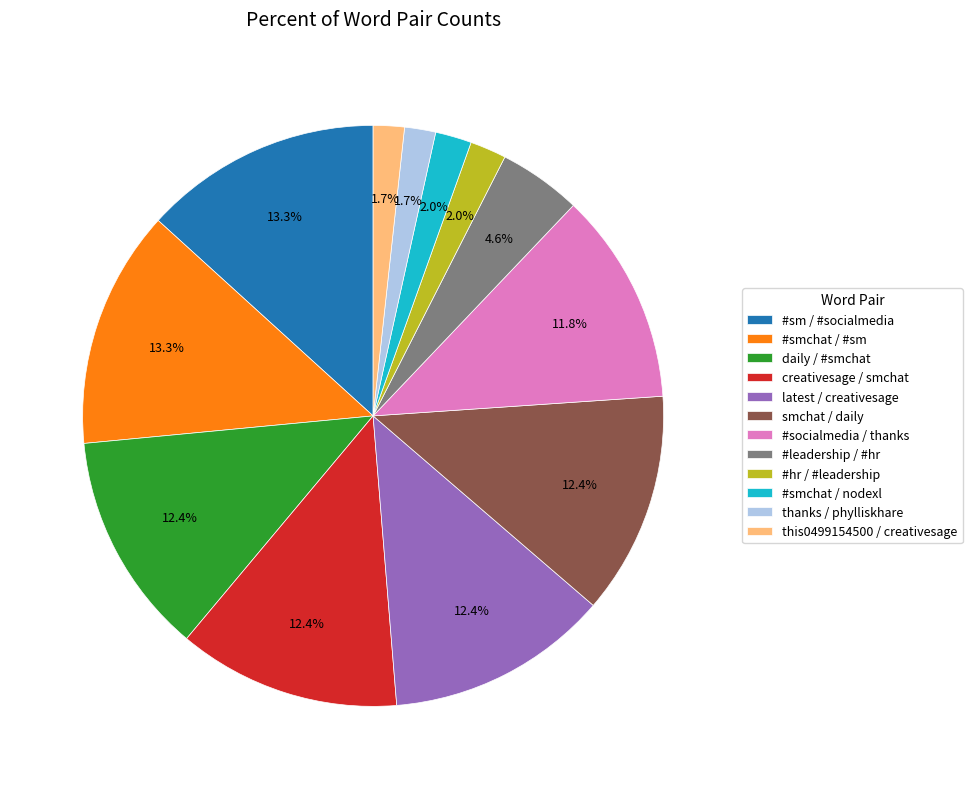

Count the number of slices in the pie.

12